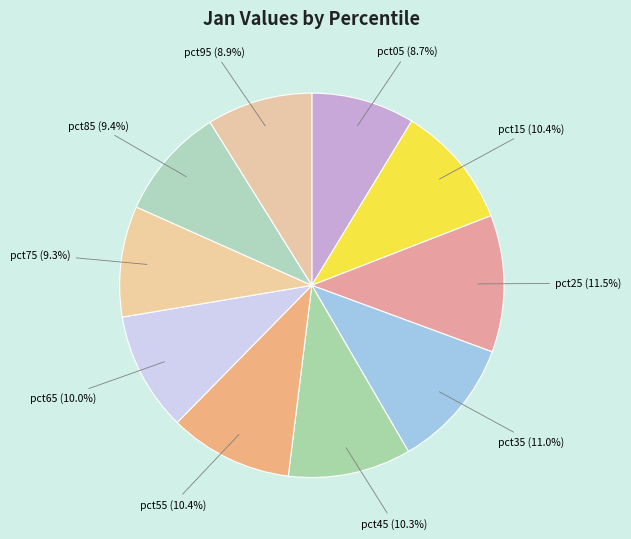

How many segments does this pie chart have?

10